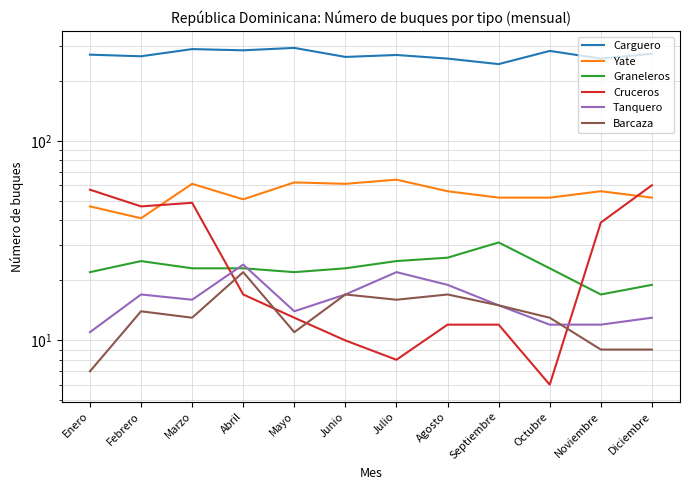

What is the label of the 6th point from the left?

Junio